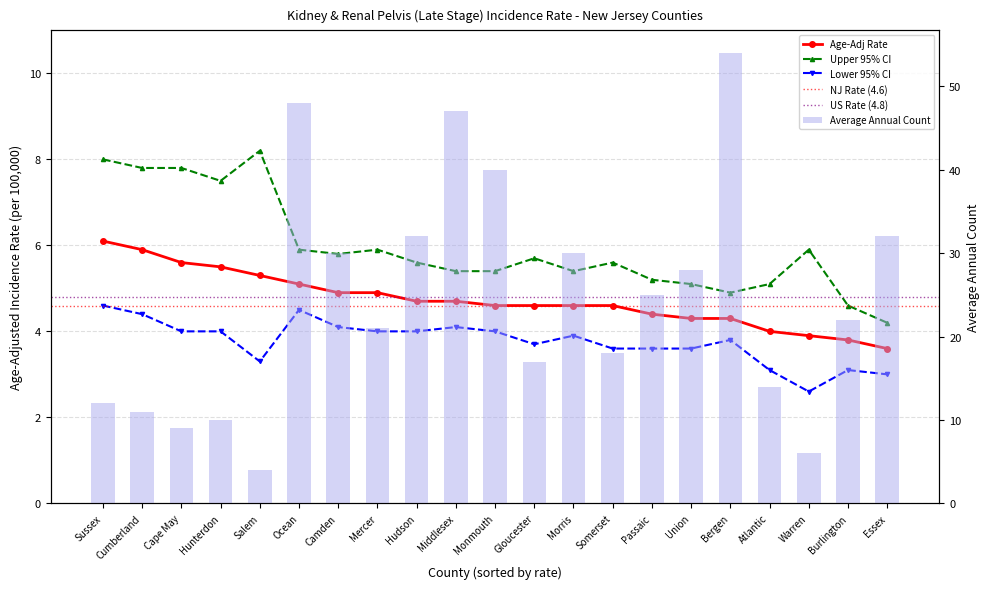

What is the label of the 2nd bar from the right?

Burlington